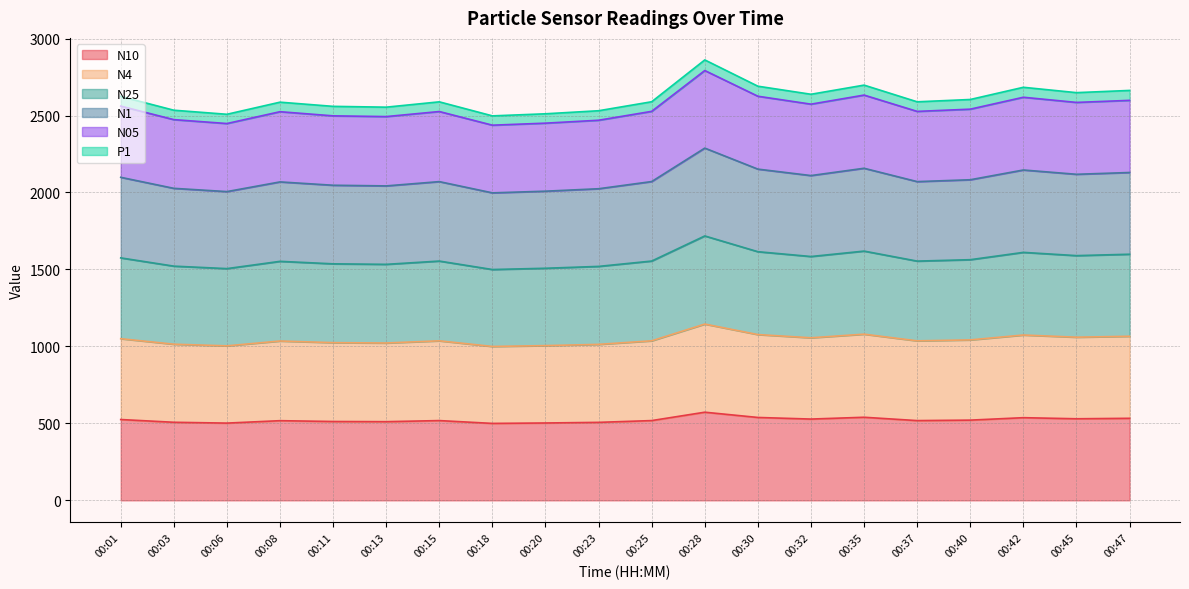

How many data points does each series have?

20